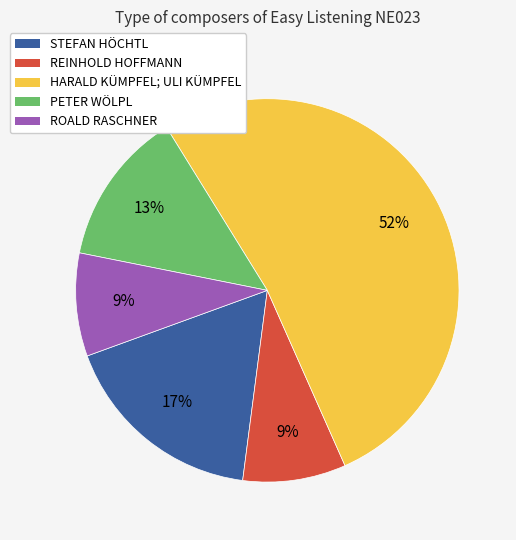

How many slices are in this pie chart?

5